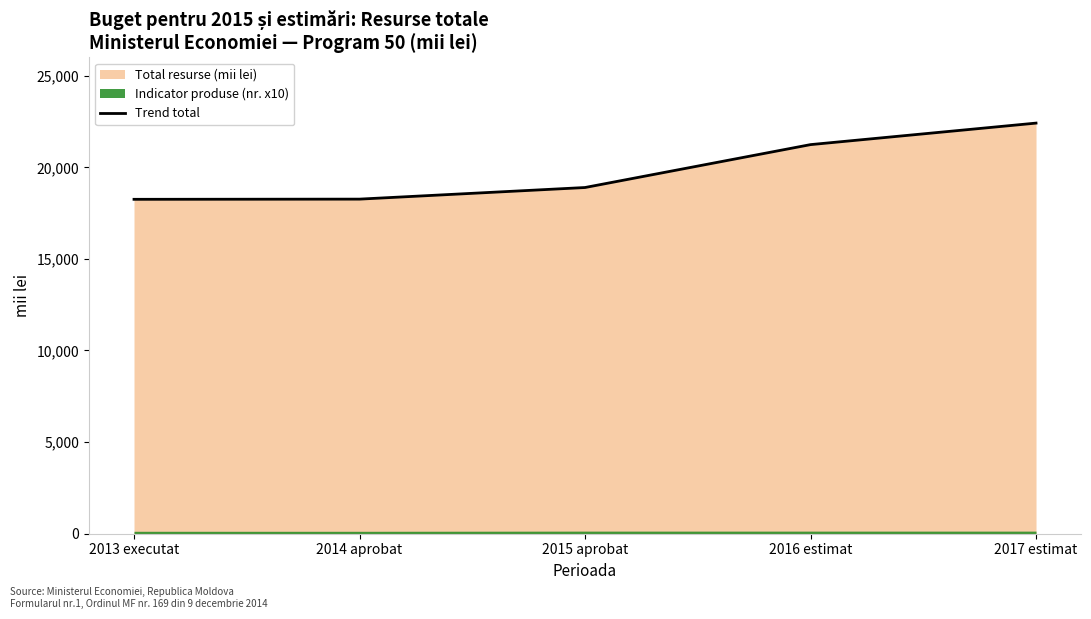

What is the label of the 1st point from the right?

2017 estimat